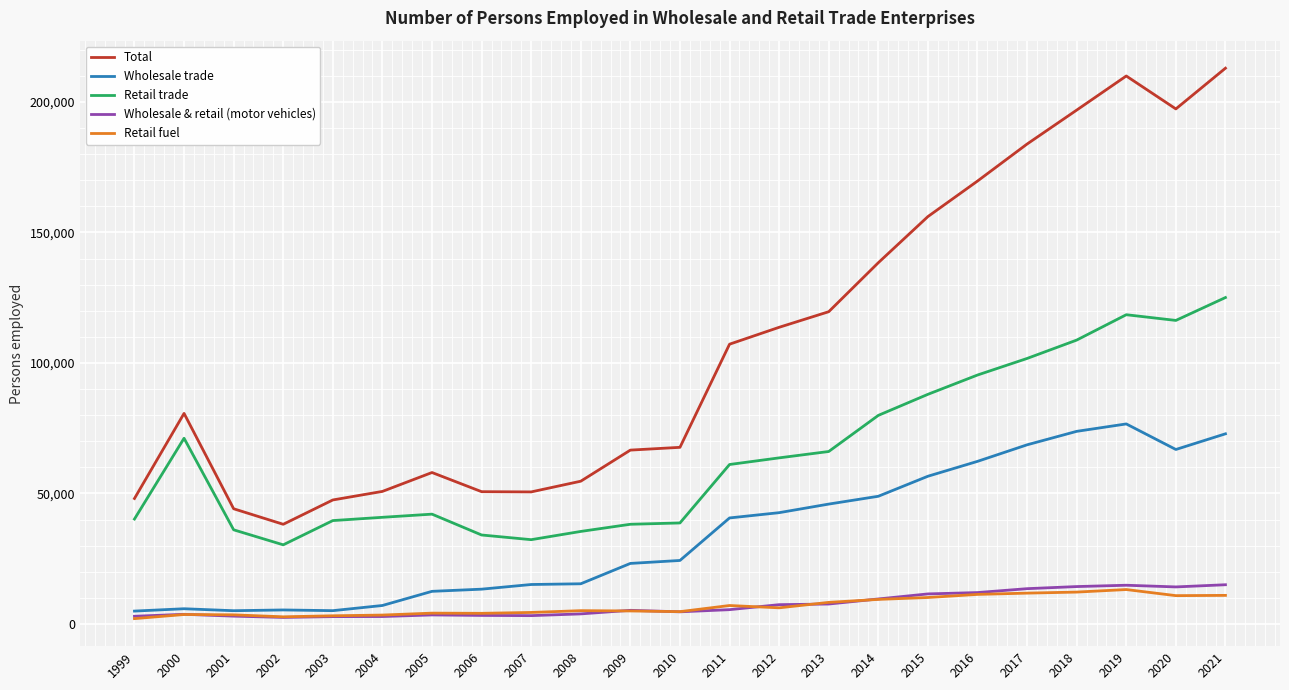

What is the sum of the Retail fuel values at 2019 and 2010?

17896